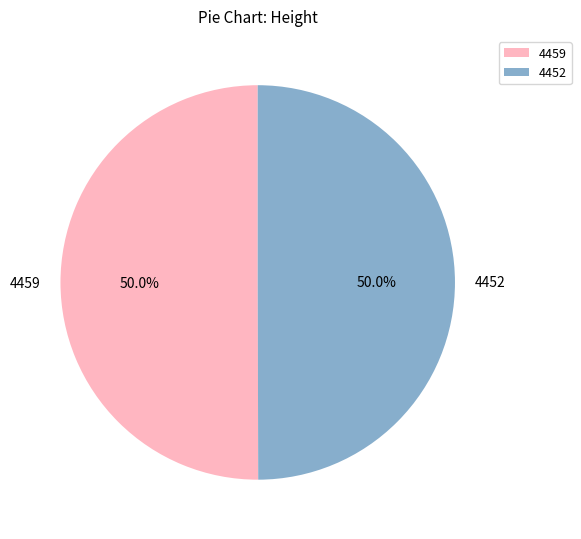

The 4459 slice represents 50% of the pie. True or false?

True